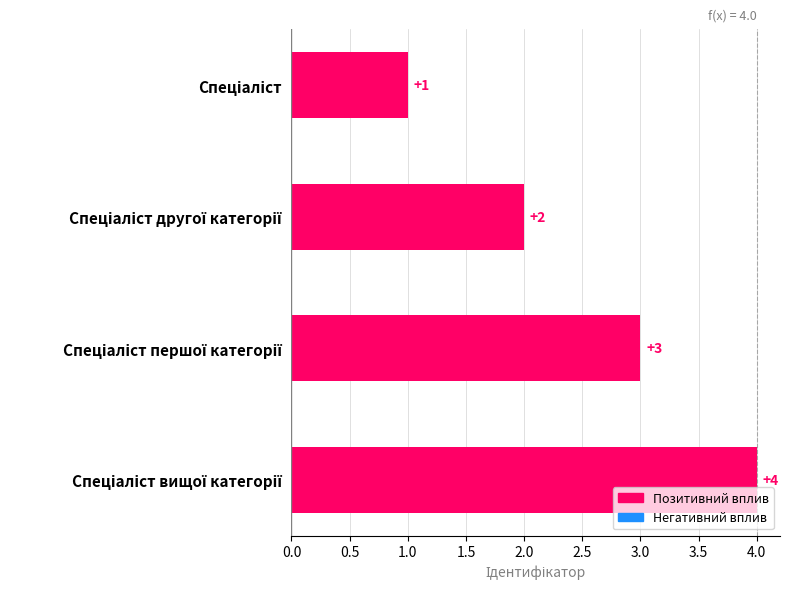

What is the difference between the maximum and minimum values?

3